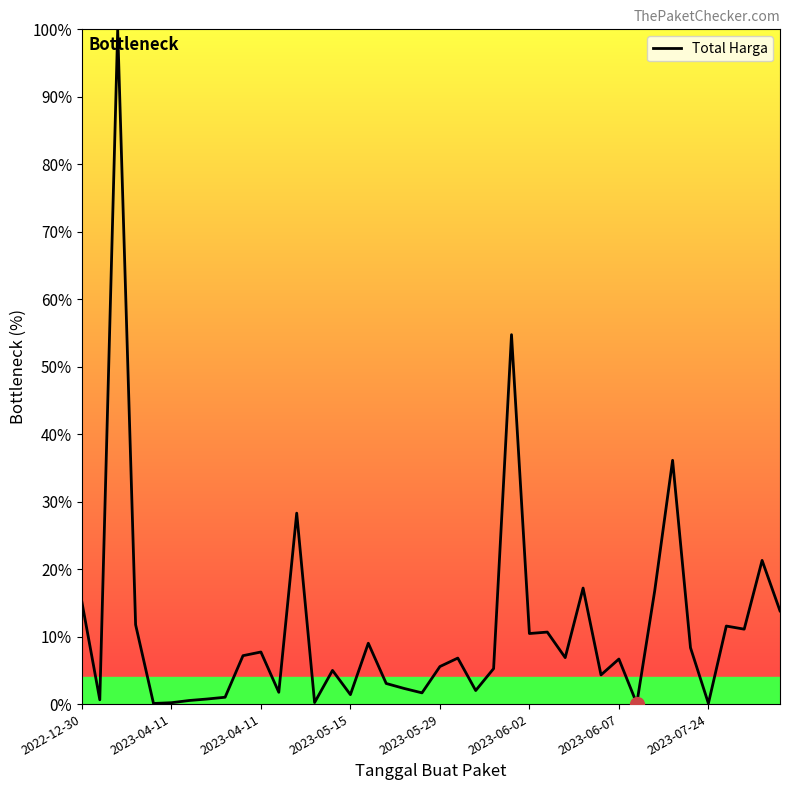

What is the difference between the maximum and minimum values?

99.9